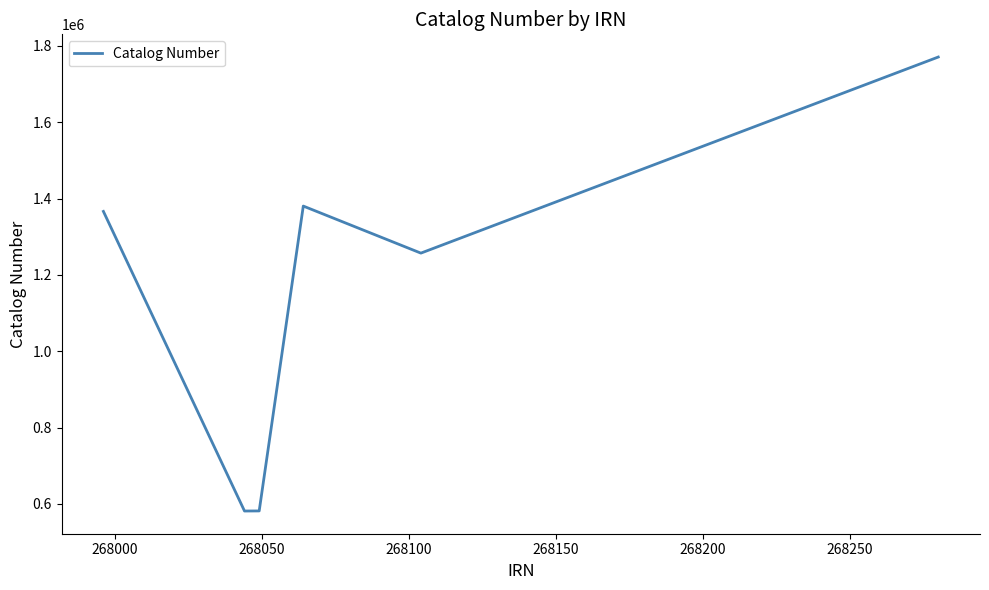

How many lines are shown in the chart?

1